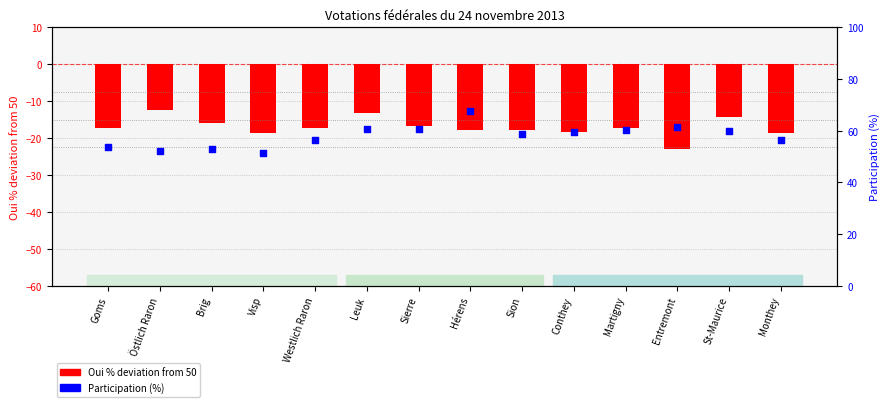

At how many categories does at least one series exceed 22?

14